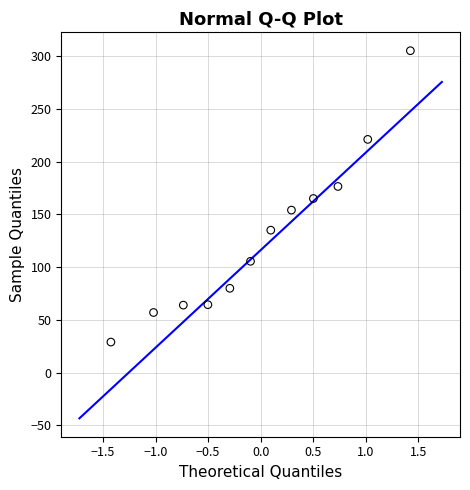

What is the range of X values (max minus min)?

2.9